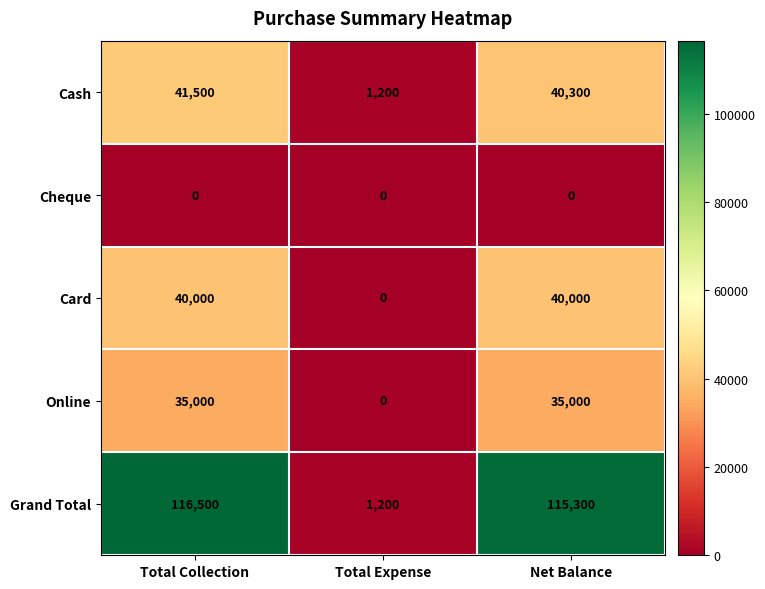

What is the difference between the maximum and minimum values in the Online series?

35000